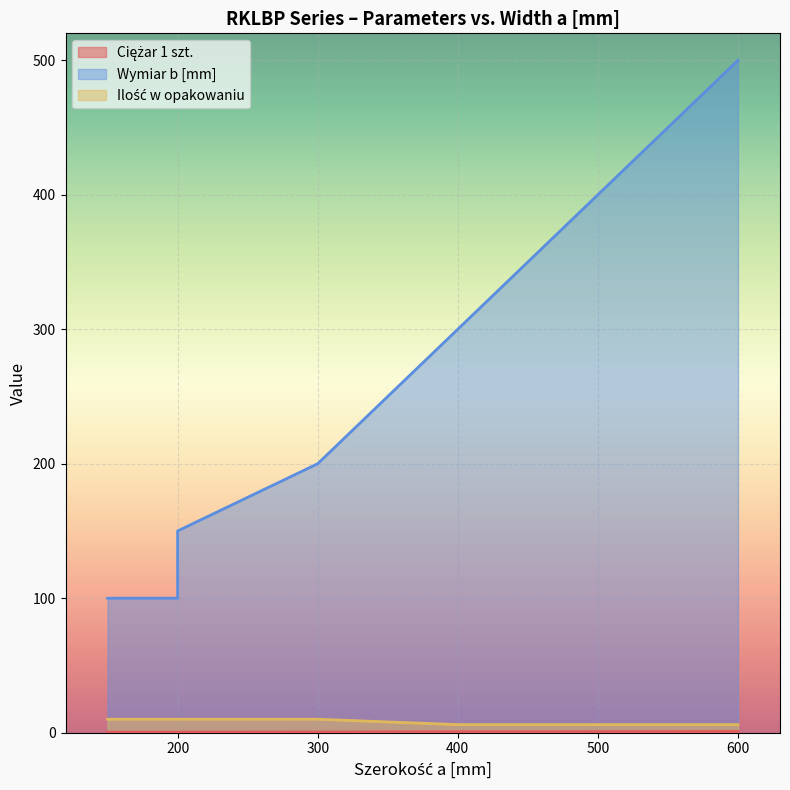

Where is Ilość w opakowaniu nearest to the value 8?

150